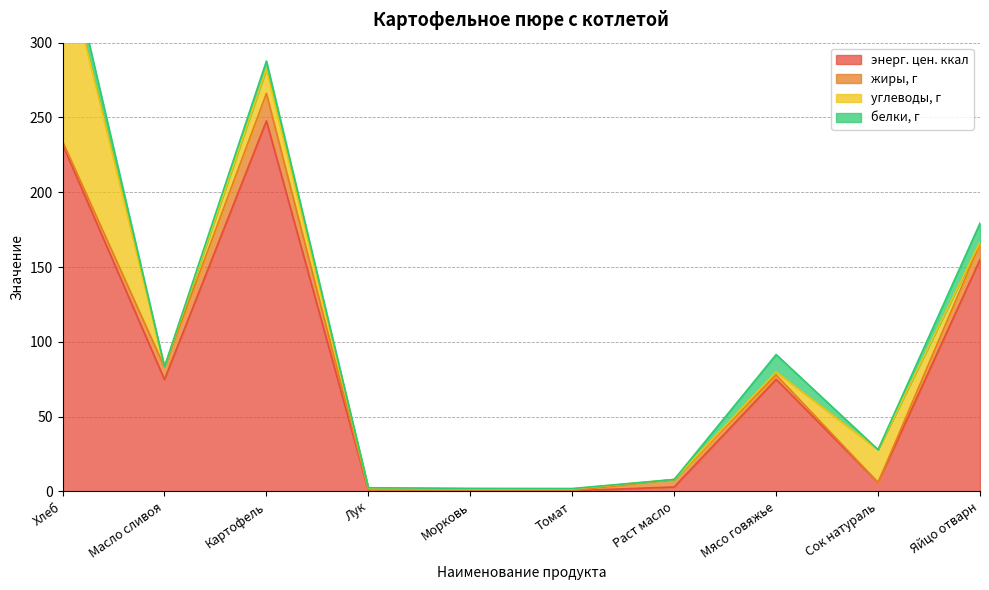

Read the энерг. цен. ккал value at Яйцо отварн.

155.0